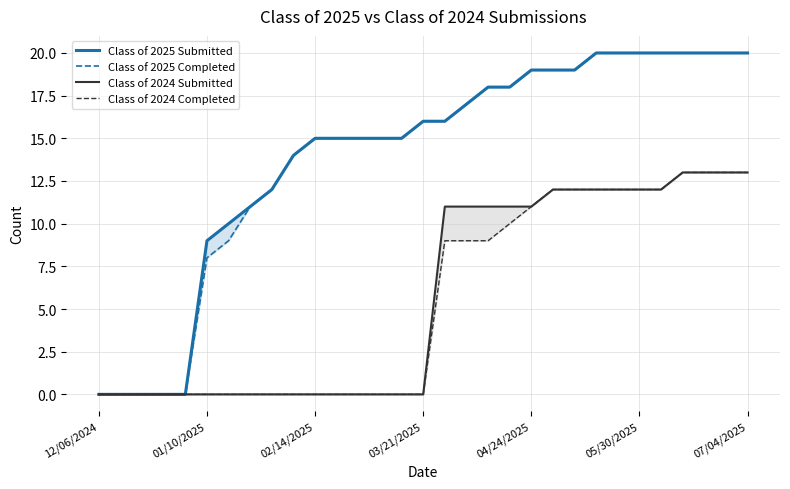

Where does the Class of 2025 Completed series first go above 16?

17